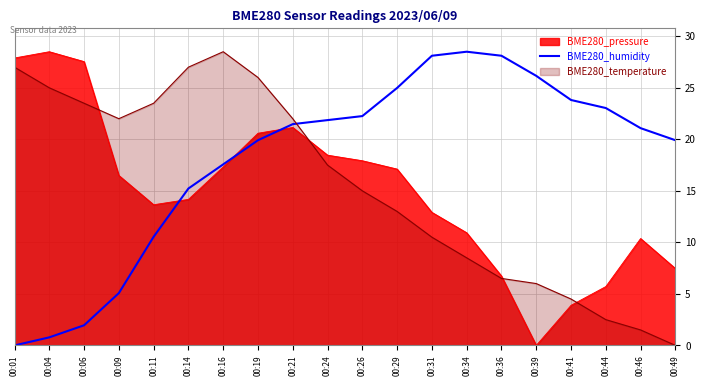

Is it true that BME280_pressure equals 27.5 at 00:06?

True